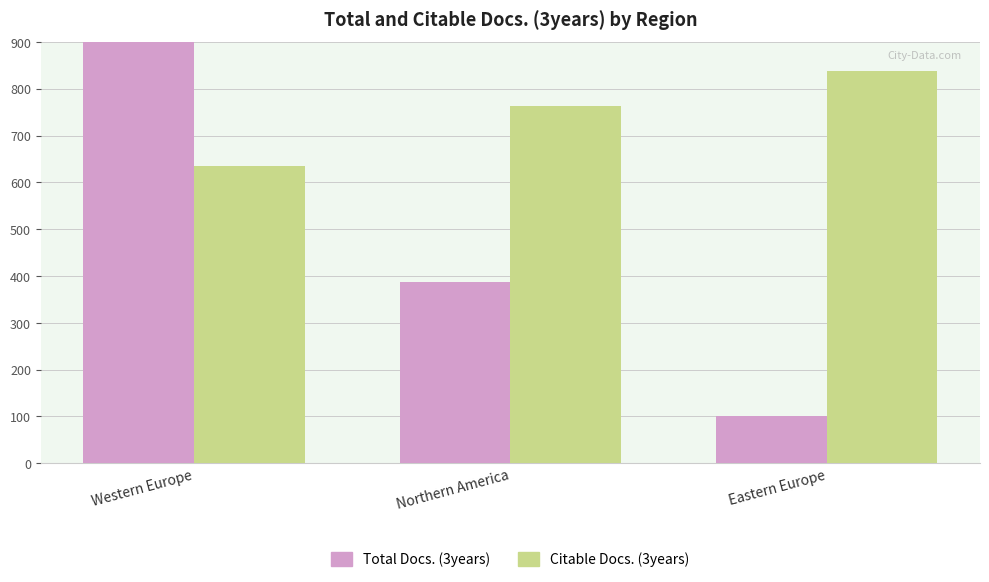

Which series has the largest range (max minus min)?

Total Docs. (3years)